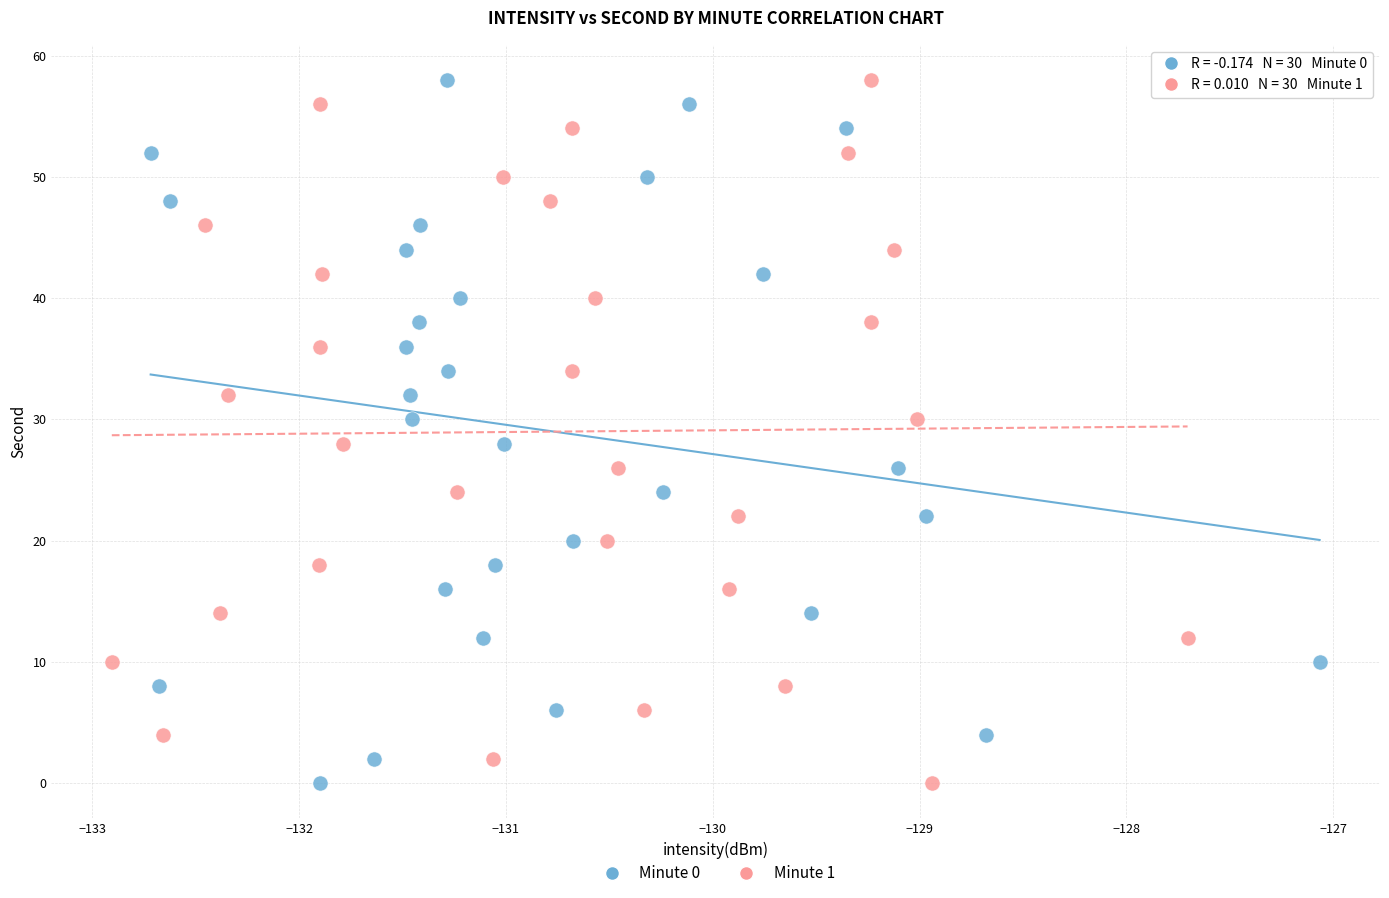

What are all the series names shown in the legend?

Minute 0, Minute 1